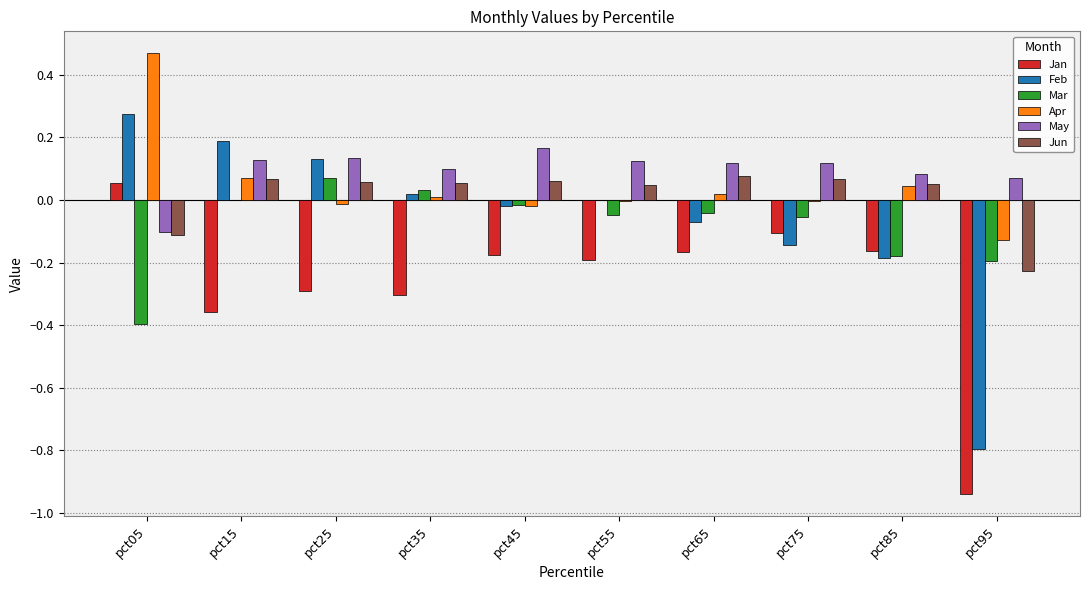

True or false: Feb has a value of -0.0 at pct65.

False